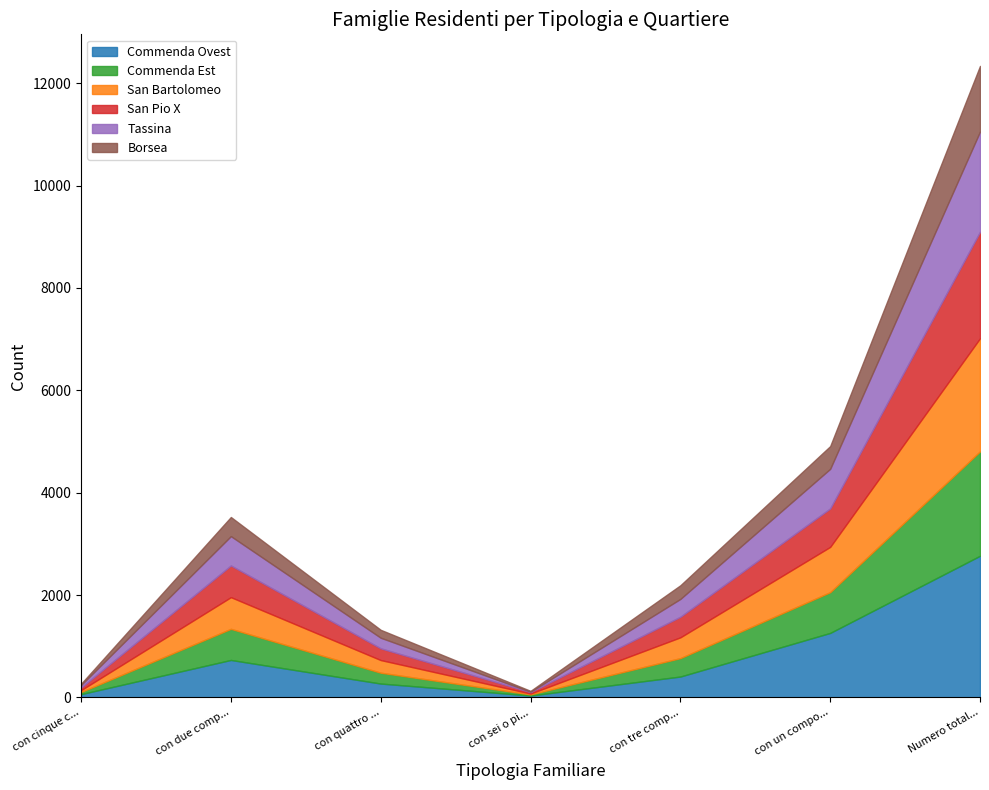

Which series has the largest total across all categories?

Commenda Ovest